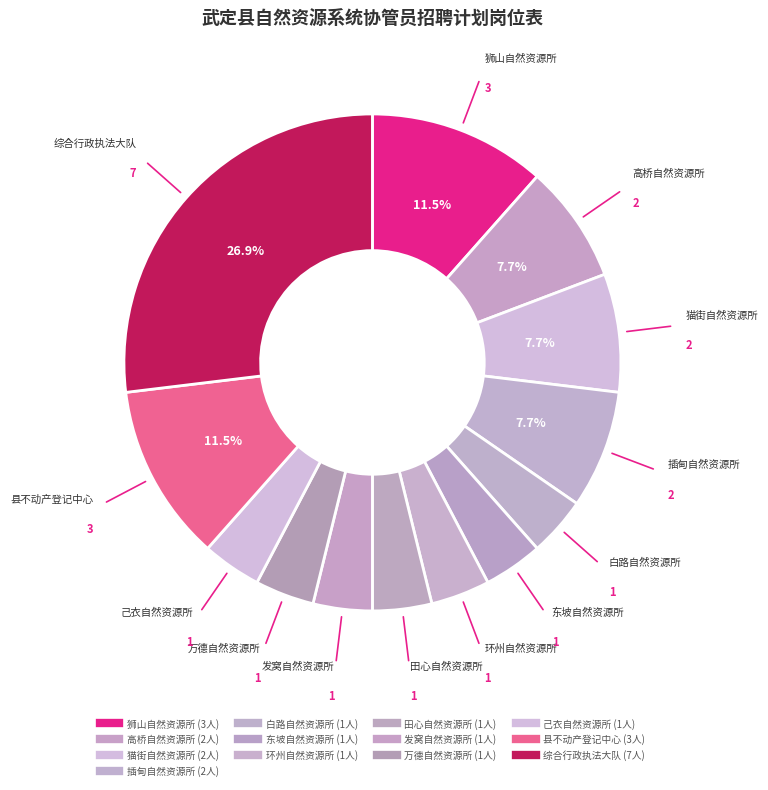

The 己衣自然资源所 slice represents 13% of the pie. True or false?

False